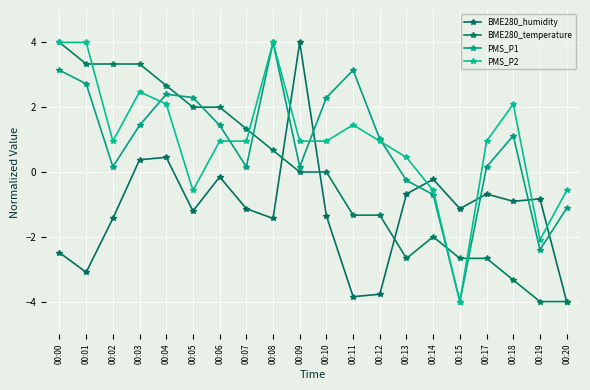

What is the approximate value of PMS_P2 at 00:09?

1.0